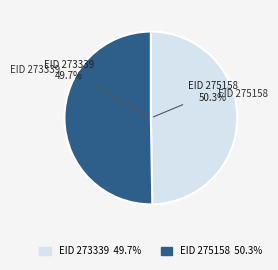

Does any single category account for the majority?

Yes